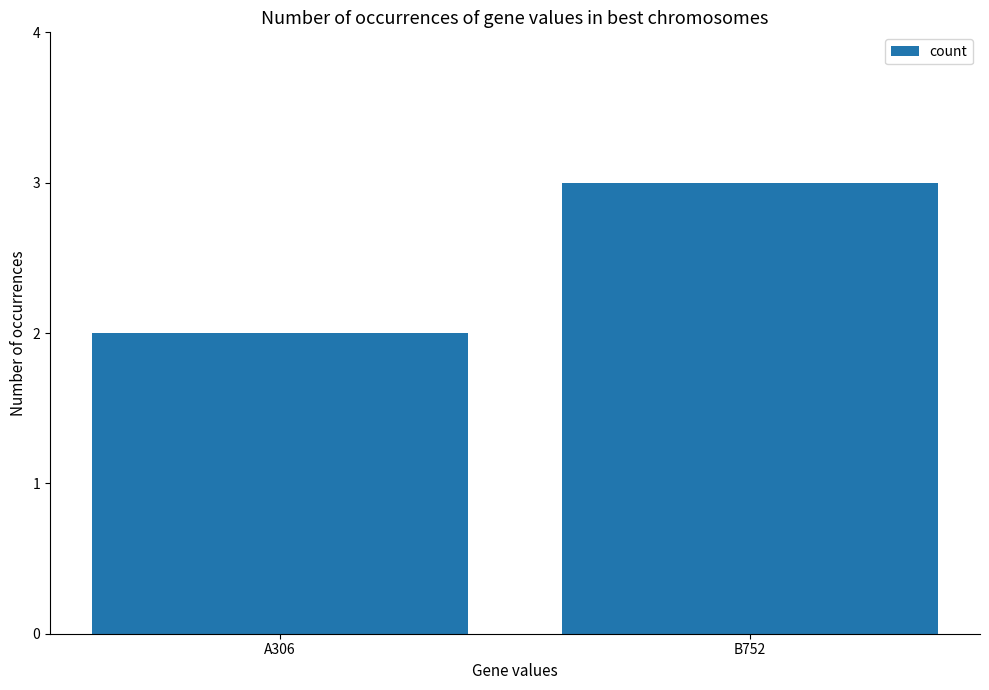

The value at B752 is 3. True or false?

True